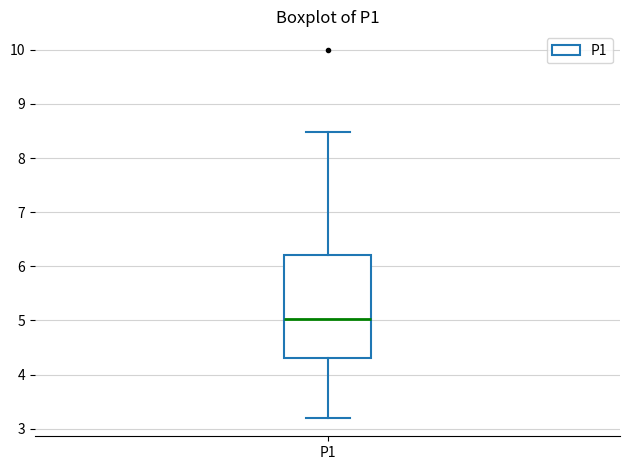

Where does the upper whisker of the box for P1 end on the y-axis? The values are not printed on the chart, so give them approximately, as read against the axis.

8.5